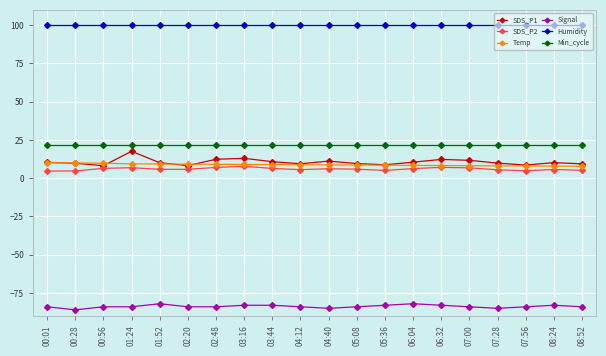

True or false: Humidity and Temp cross at least once.

False